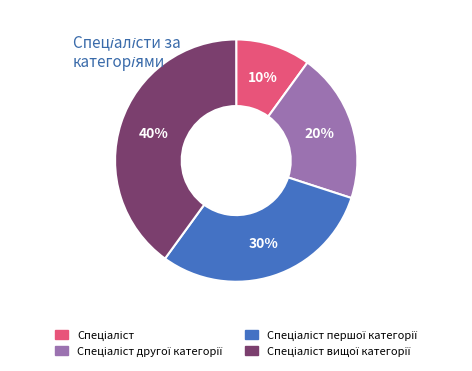

To the nearest percent, what is the average slice percentage?

25%